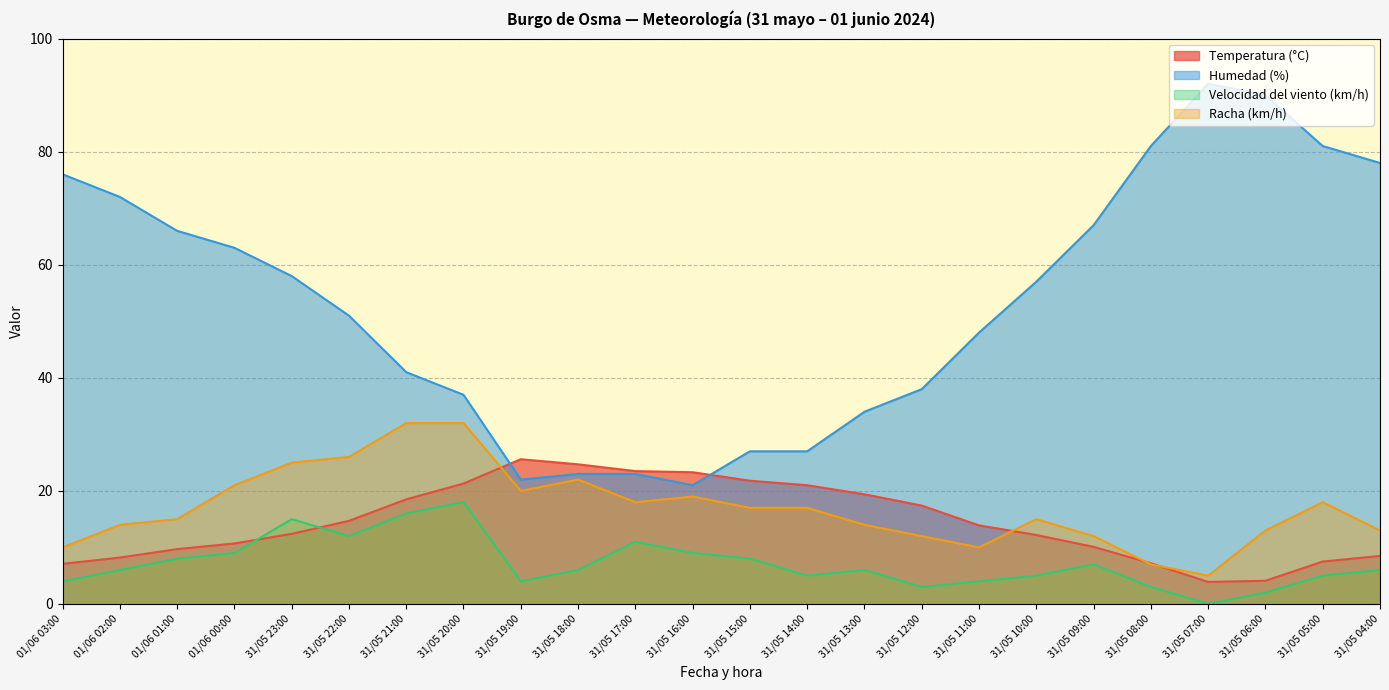

How many times do Temperatura (°C) and Velocidad del viento (km/h) cross each other?

2